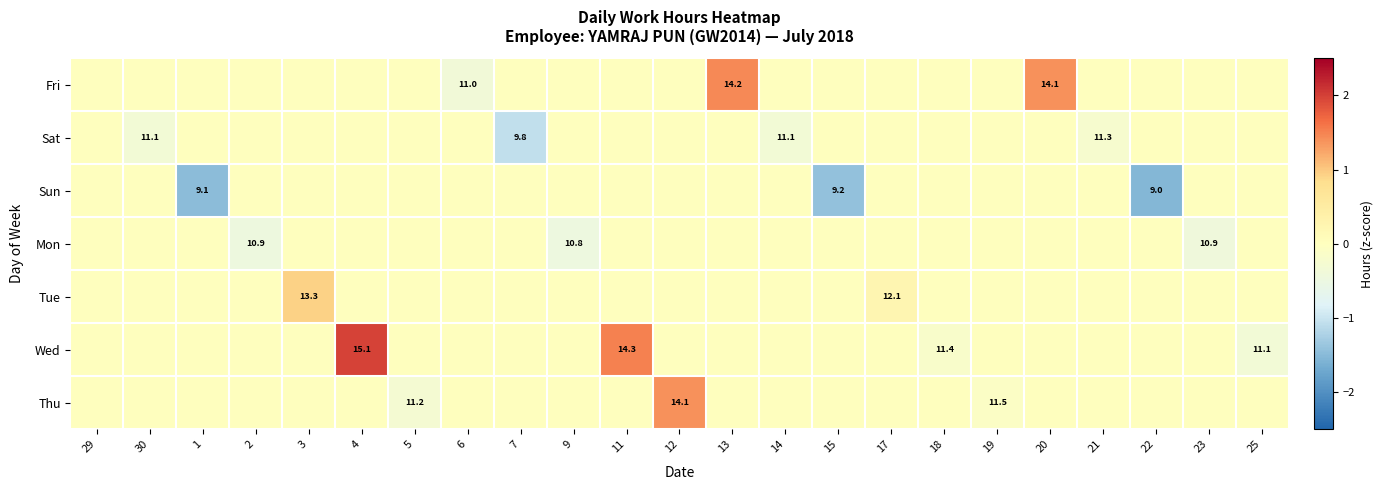

The Wed series shows 5.9 at 18. True or false?

False